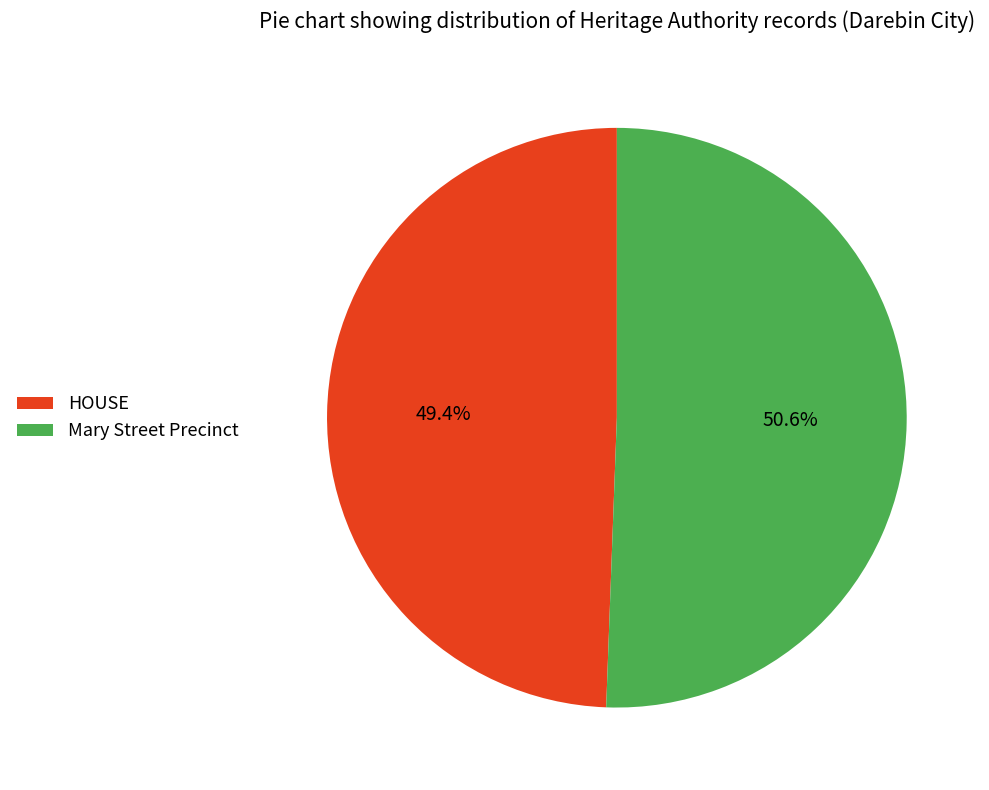

Count the number of slices in the pie.

2